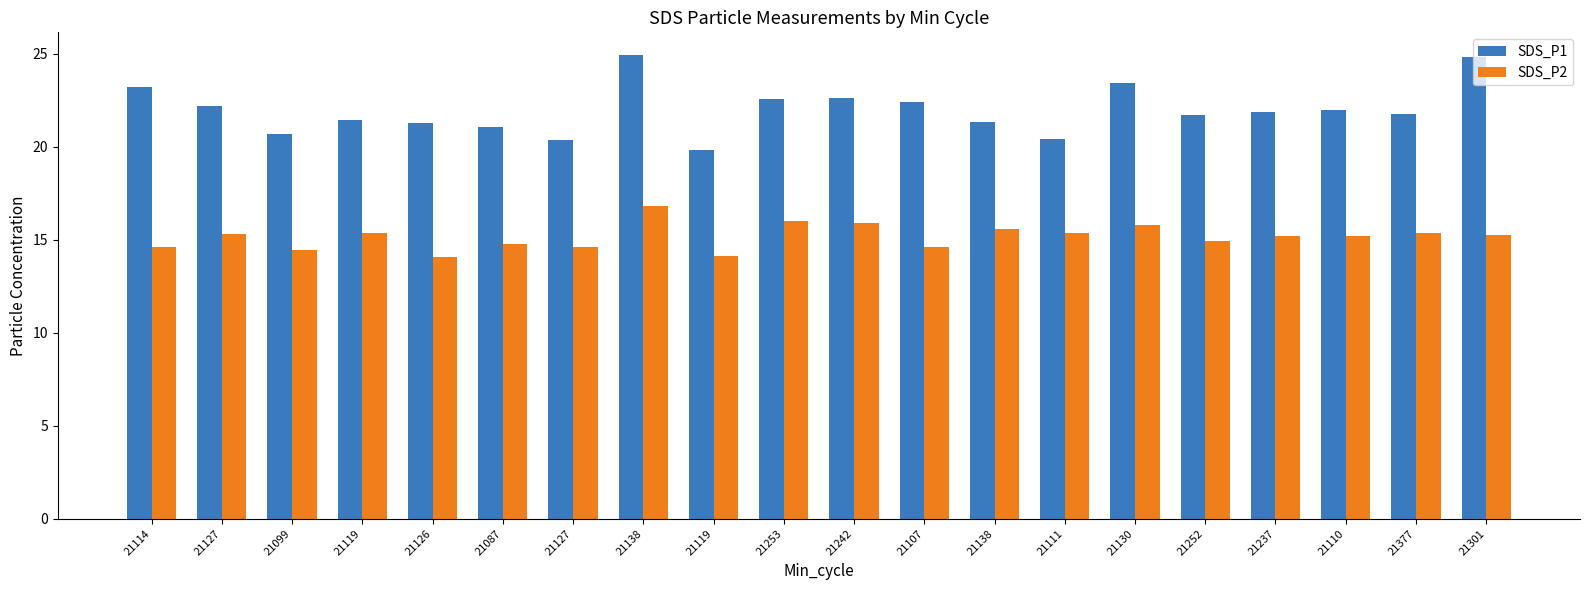

How many categories are shown in the chart?

20